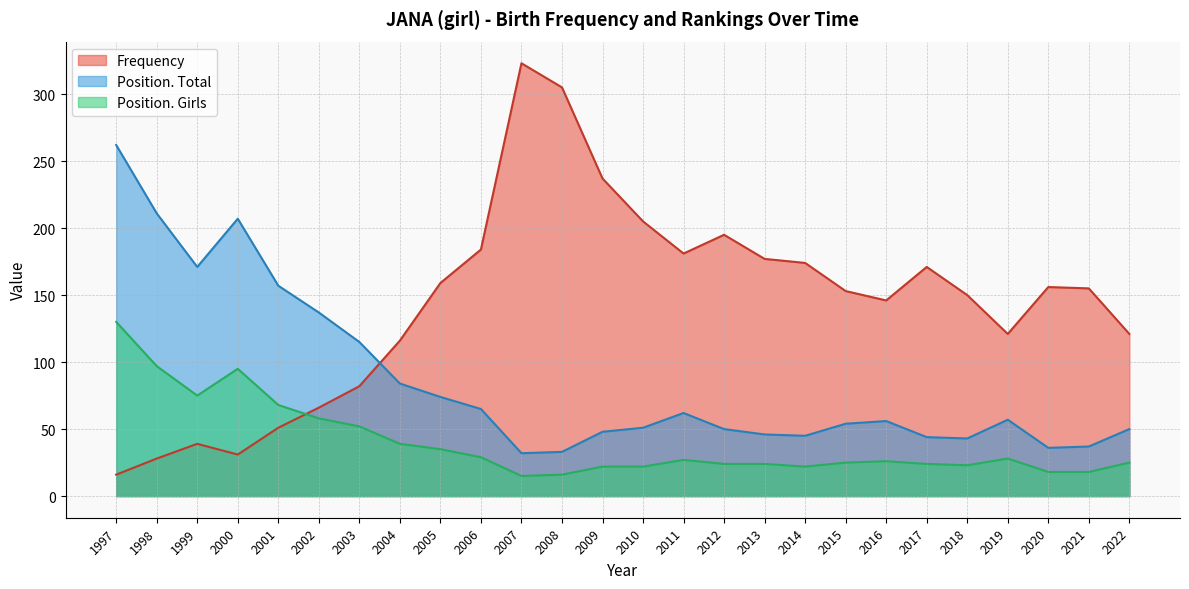

What is the difference between the second highest and minimum values in the Position. Total series?

179